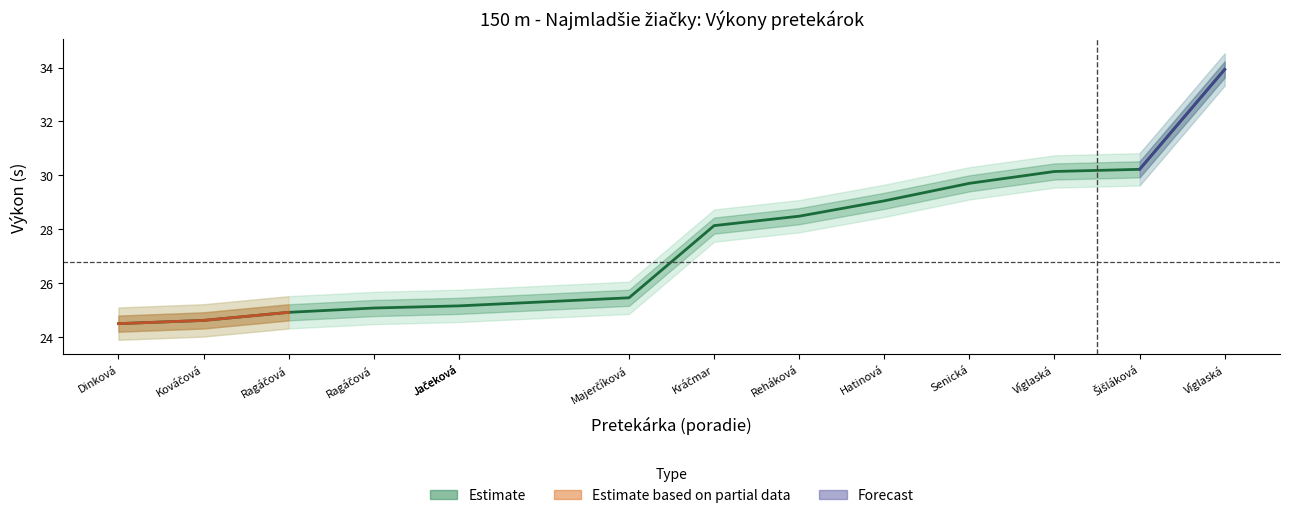

What is the smallest value displayed?

24.5